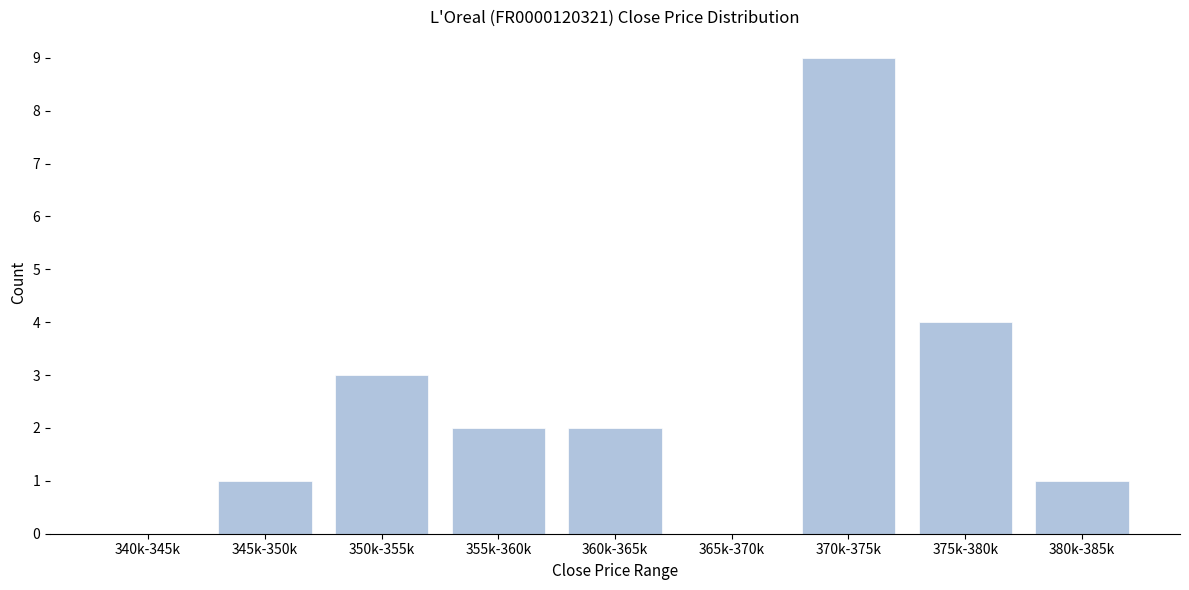

Reading left to right, what are all the values shown in this chart?

340k-345k=0	345k-350k=1	350k-355k=3	355k-360k=2	360k-365k=2	365k-370k=0	370k-375k=9	375k-380k=4	380k-385k=1